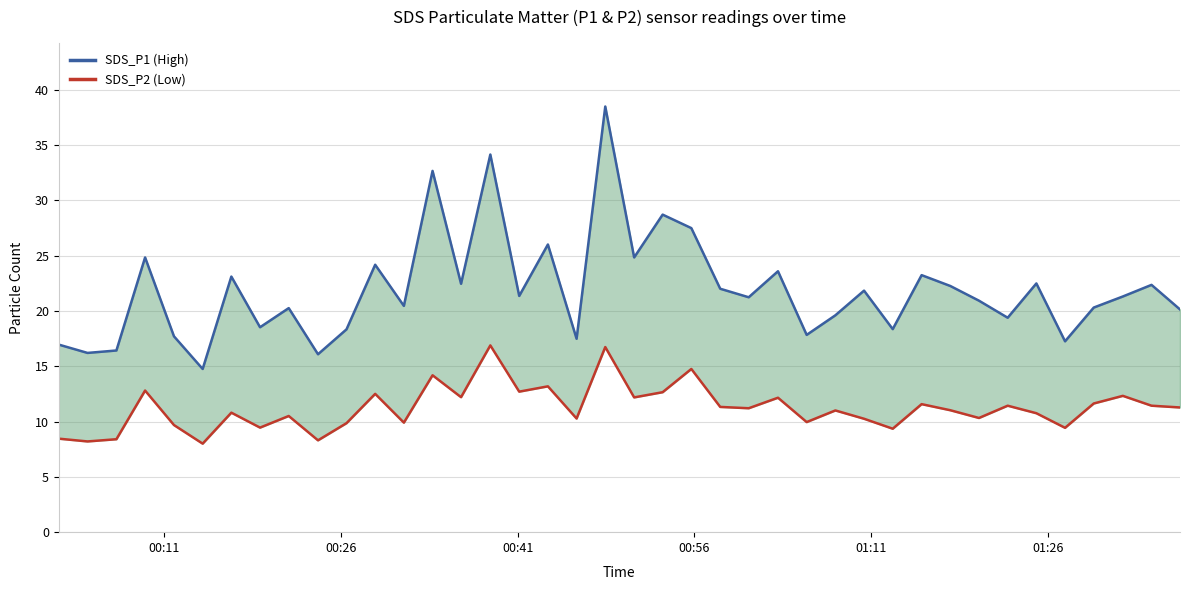

How many lines are shown in the chart?

2